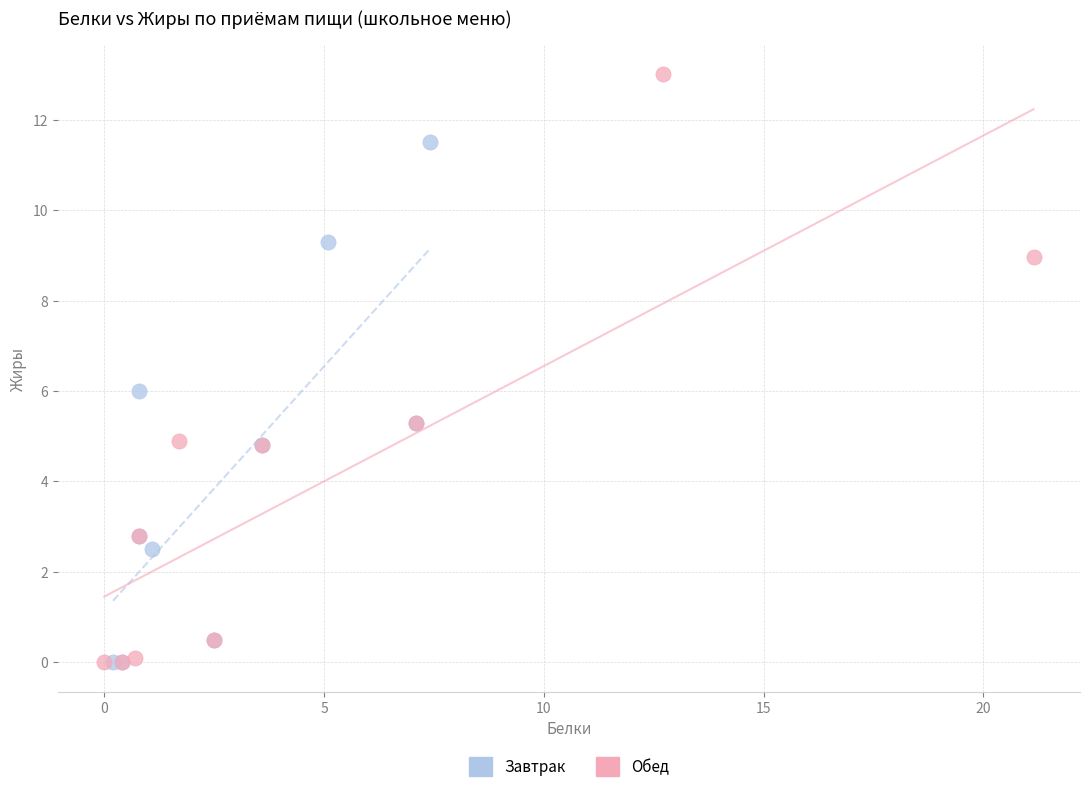

Which series contains the highest Y value?

Обед